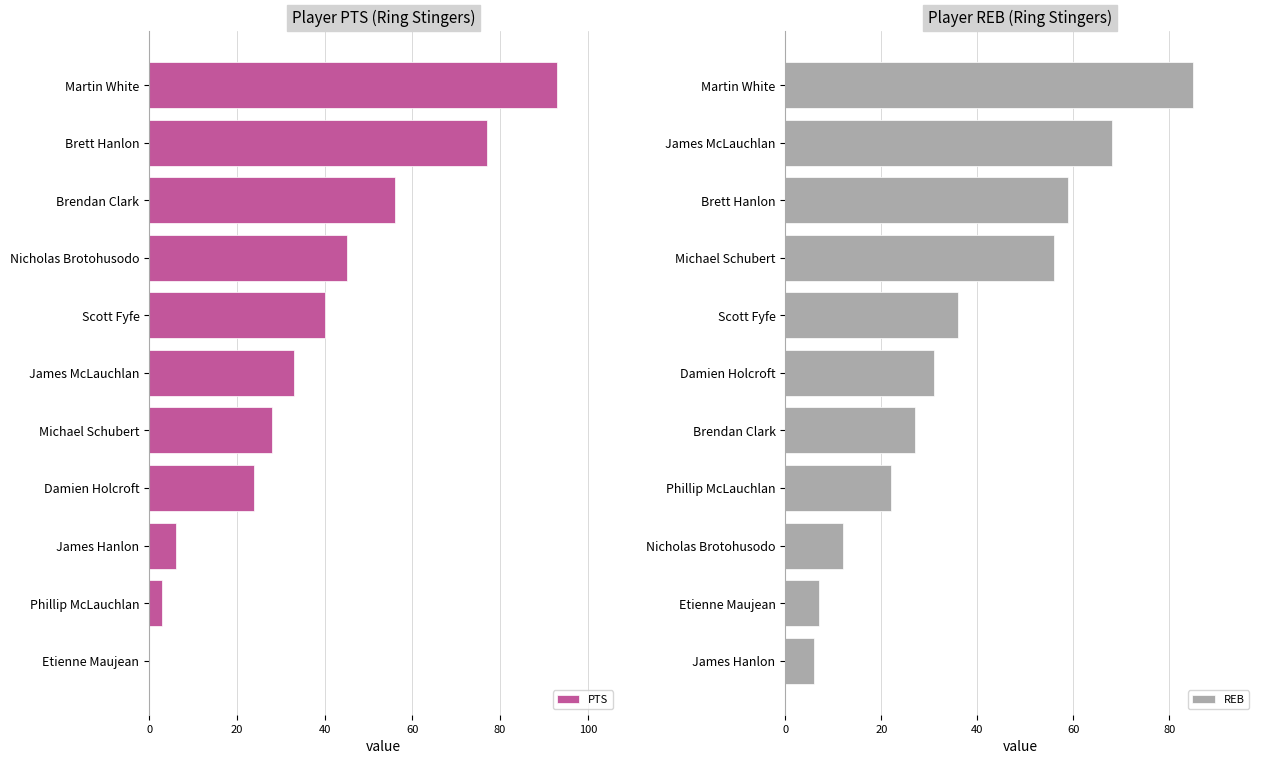

How many categories are shown in the chart?

11